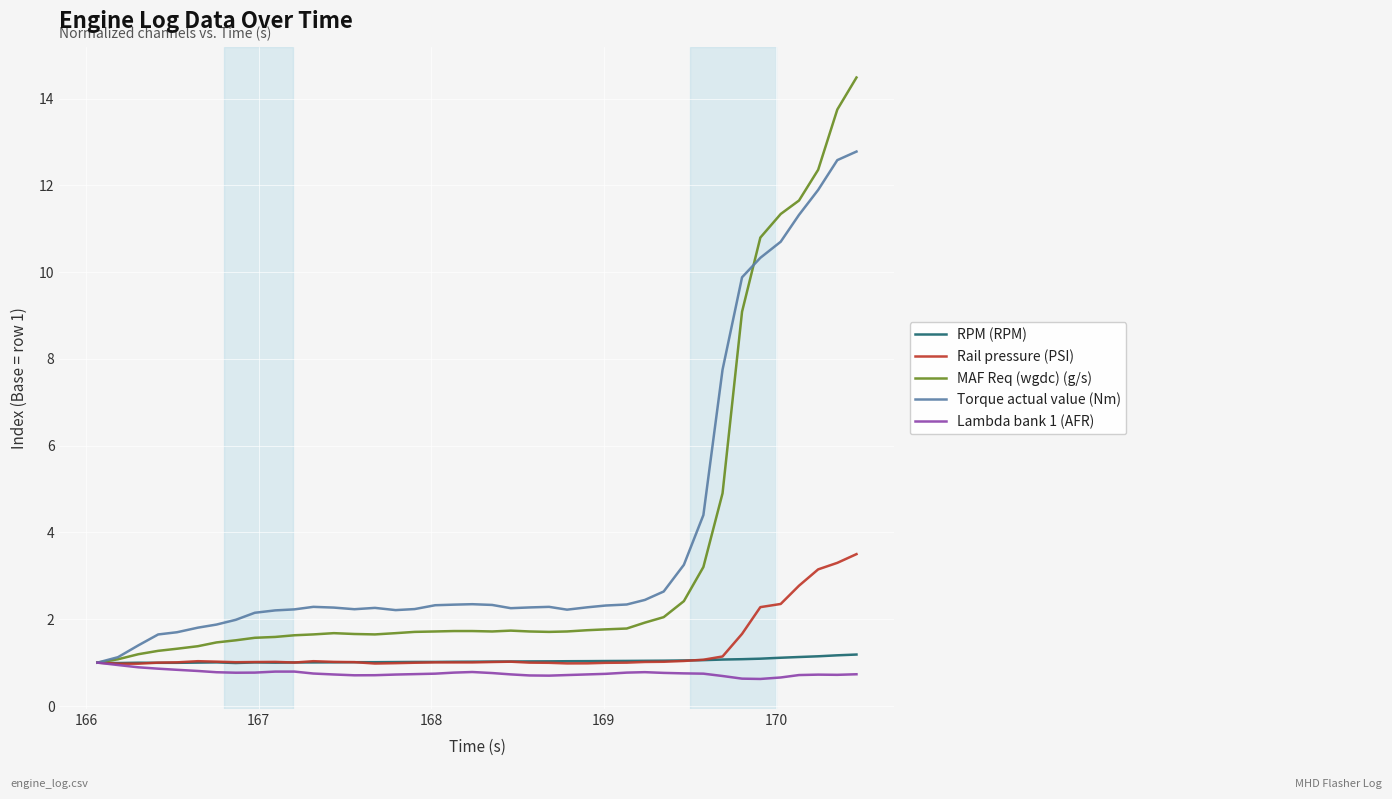

What is the smallest value displayed?

0.6